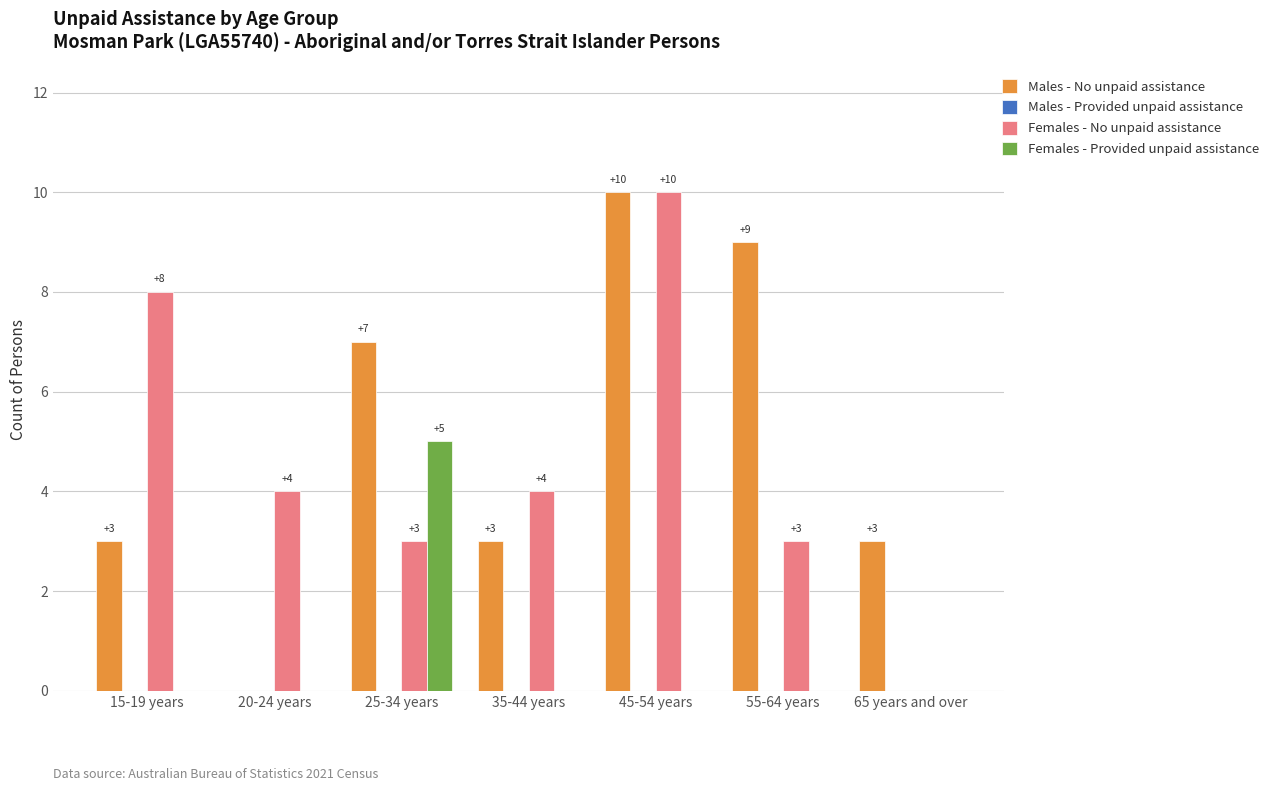

Is the value of Females - Provided unpaid assistance at 35-44 years greater than the value of Females - No unpaid assistance at 15-19 years?

No